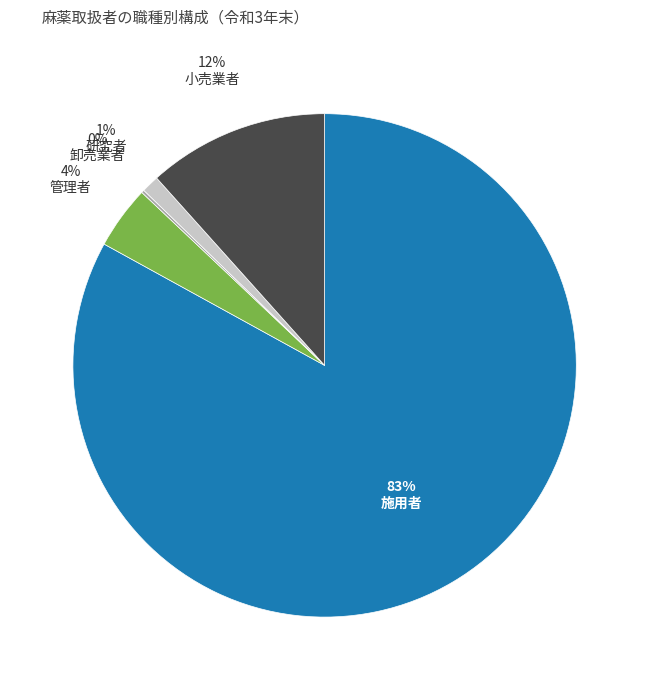

To the nearest percent, what is the average slice percentage?

20%